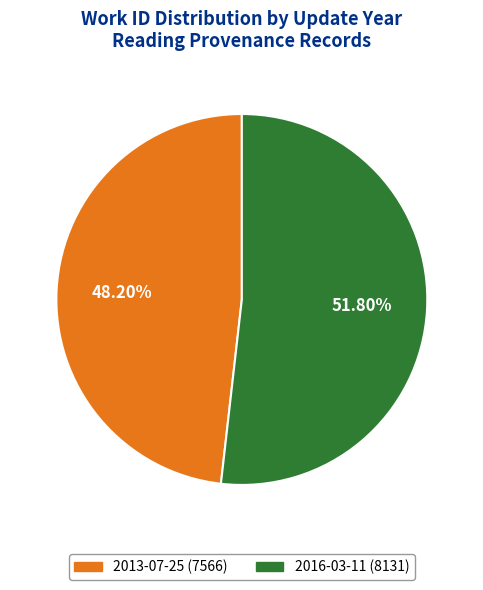

How many slices are in this pie chart?

2